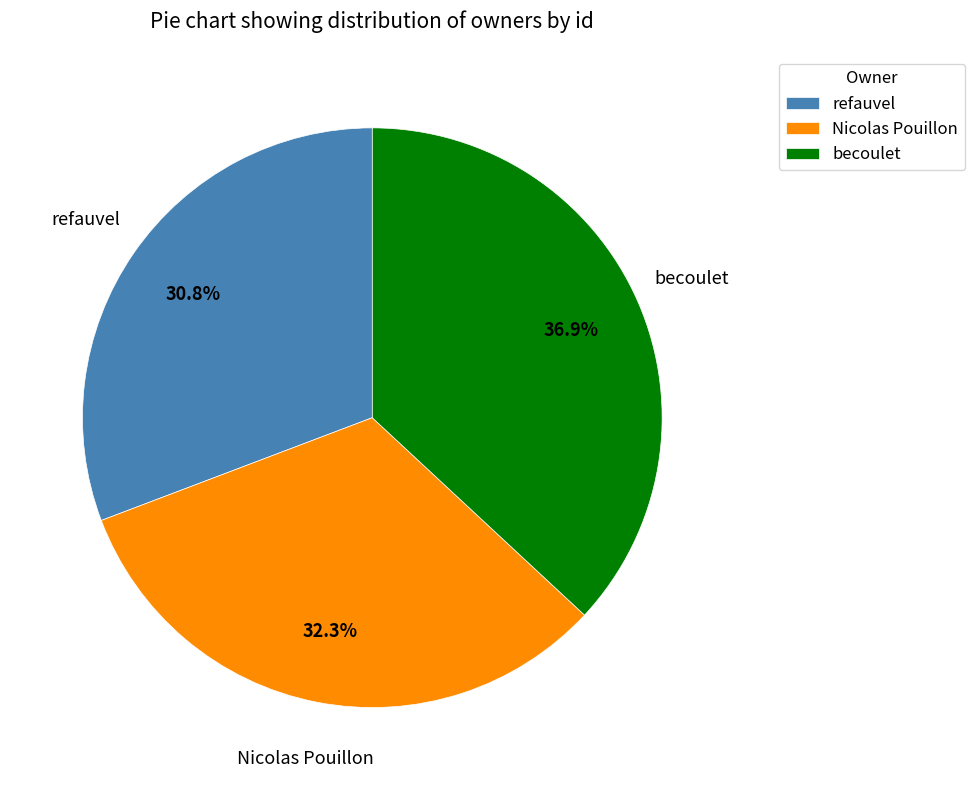

Does any single category account for the majority?

No